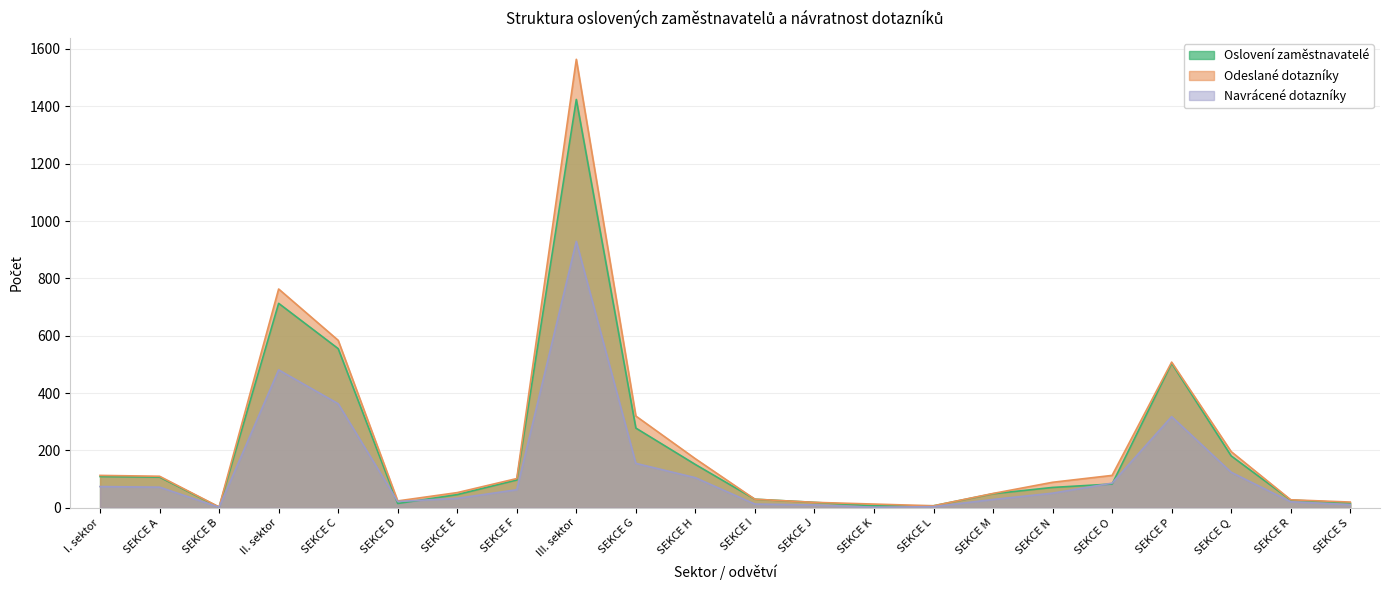

List the labels in order of Navrácené dotazníky value, largest first.

III. sektor, II. sektor, SEKCE C, SEKCE P, SEKCE G, SEKCE Q, SEKCE H, SEKCE O, I. sektor, SEKCE A, SEKCE F, SEKCE N, SEKCE E, SEKCE M, SEKCE D, SEKCE R, SEKCE I, SEKCE S, SEKCE J, SEKCE L, SEKCE B, SEKCE K